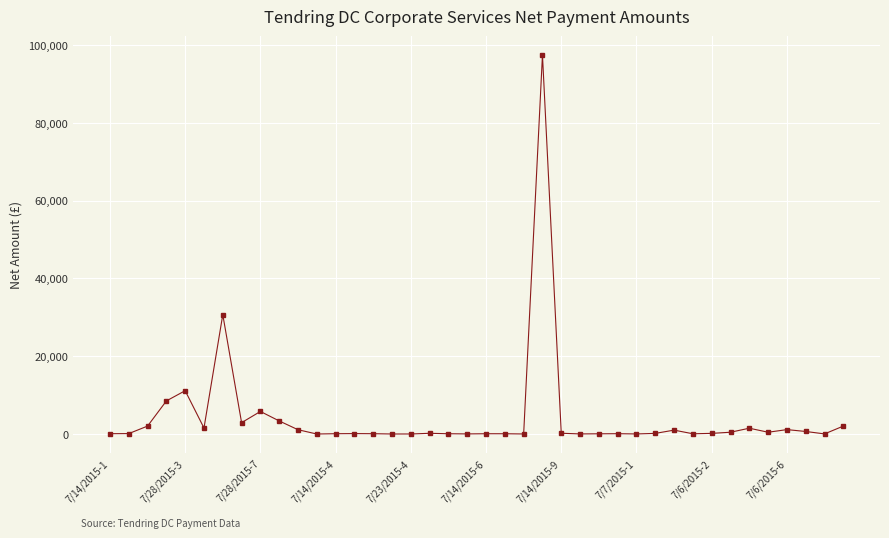

What is the value of the 4th point from the left?

8500.0